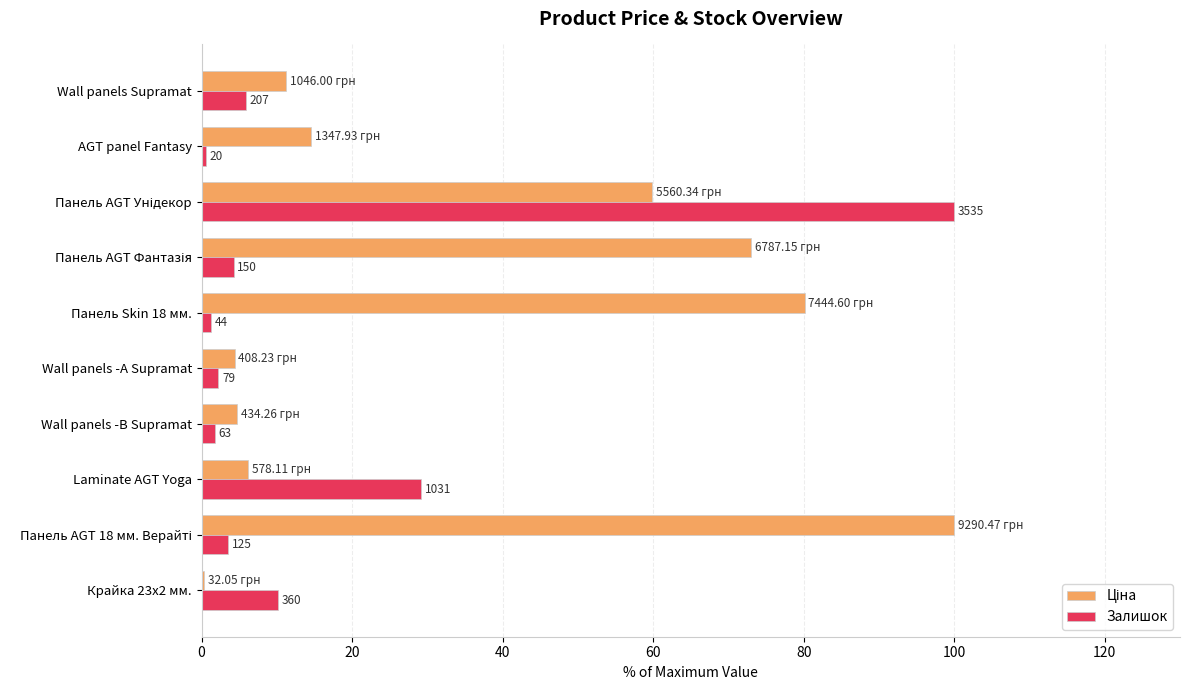

Does the chart contain any negative values?

No